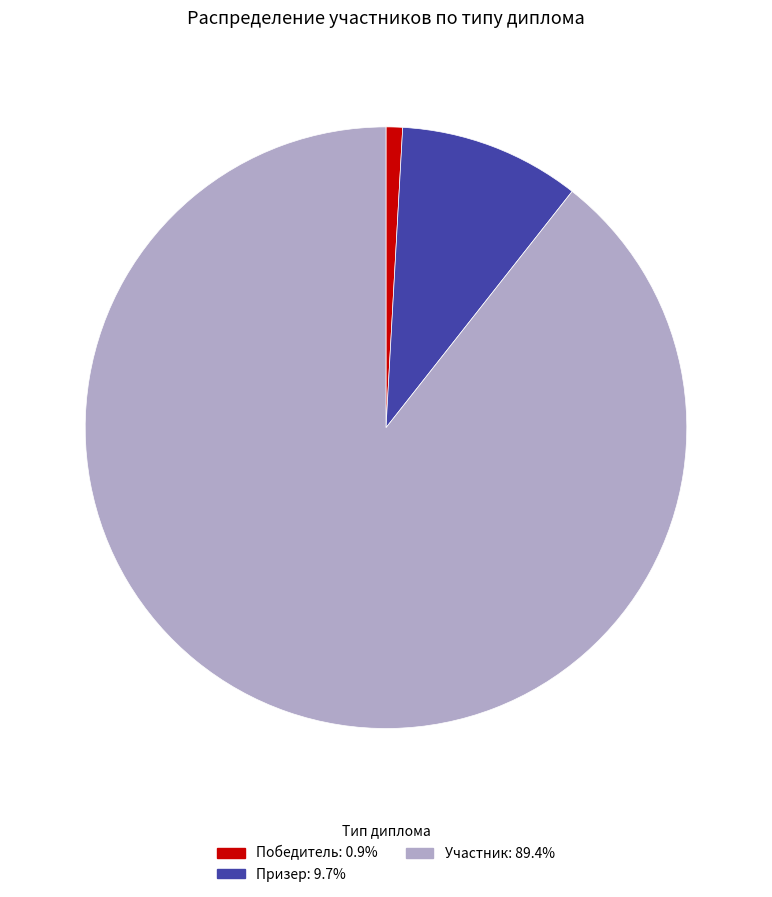

Approximately how many times larger is the value at Призер: 9.7% compared to Победитель: 0.9%?

11.0